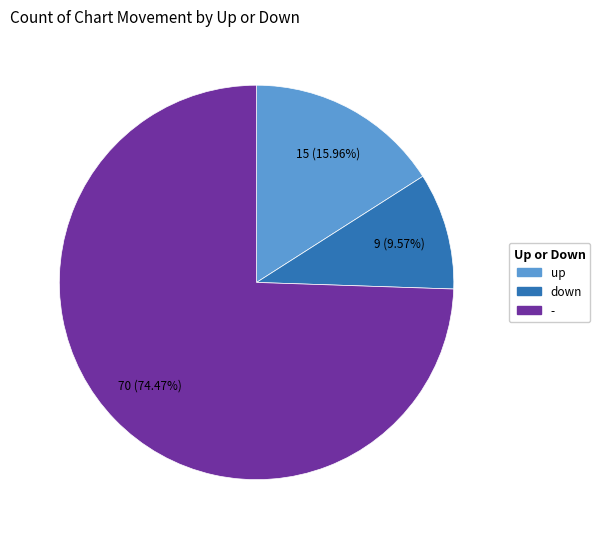

The up slice represents 16% of the pie. True or false?

True